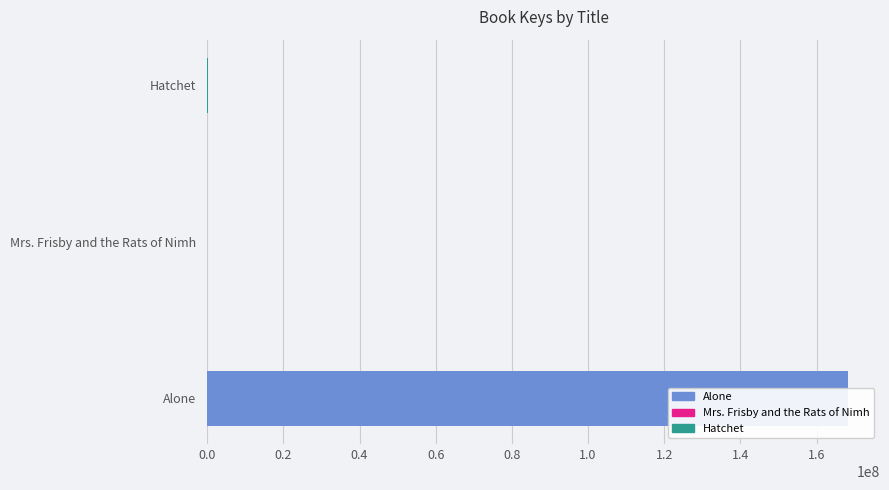

Does the chart contain stacked bars?

No